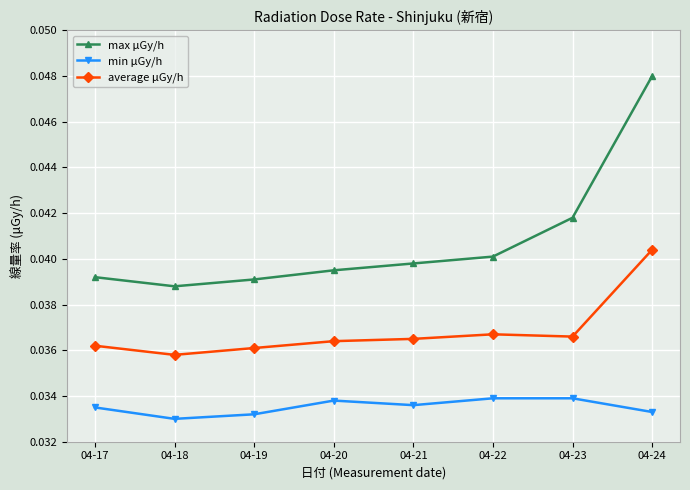

True or false: average μGy/h has a value of 0.1 at 04-22.

False